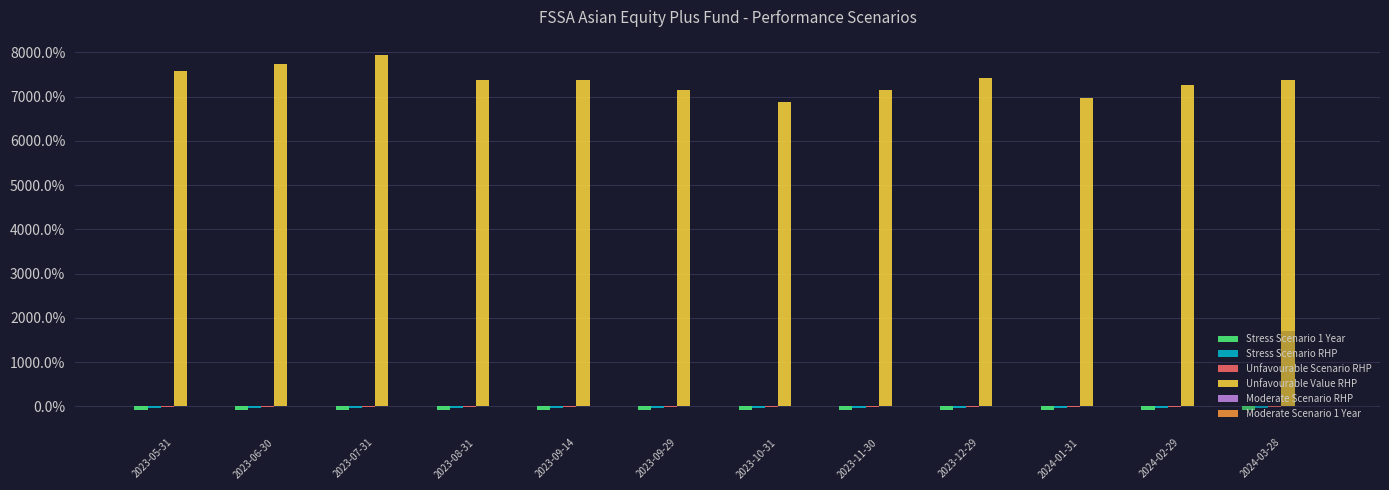

What is the label of the 5th bar from the right?

2023-11-30